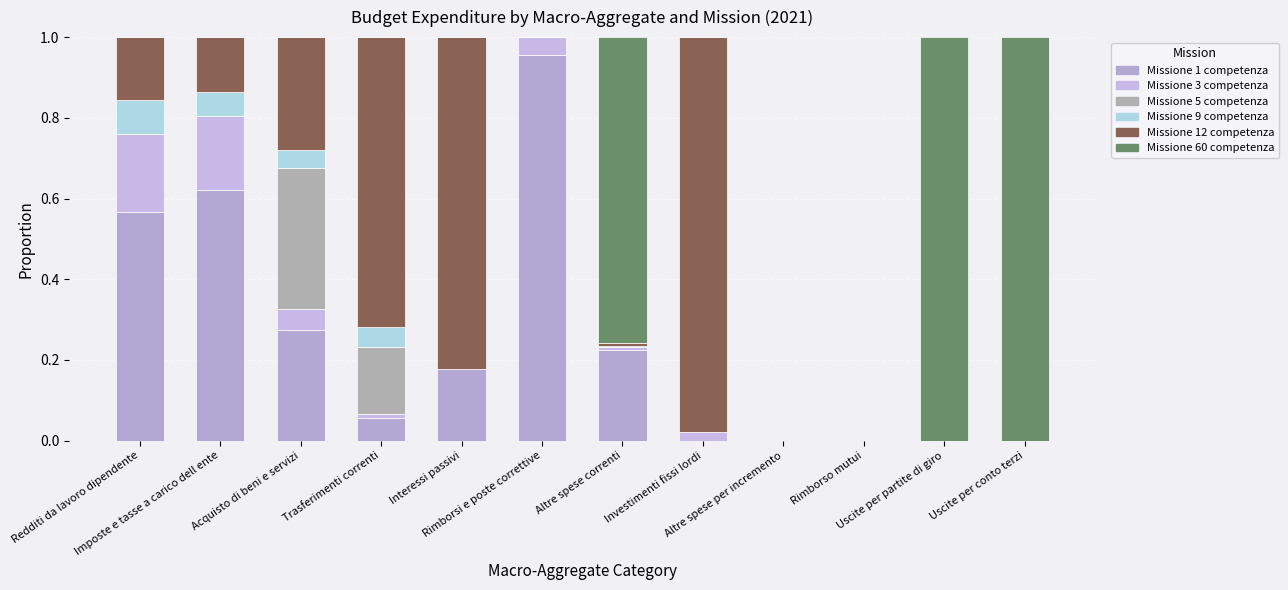

Which series has the largest range (max minus min)?

Missione 60 competenza